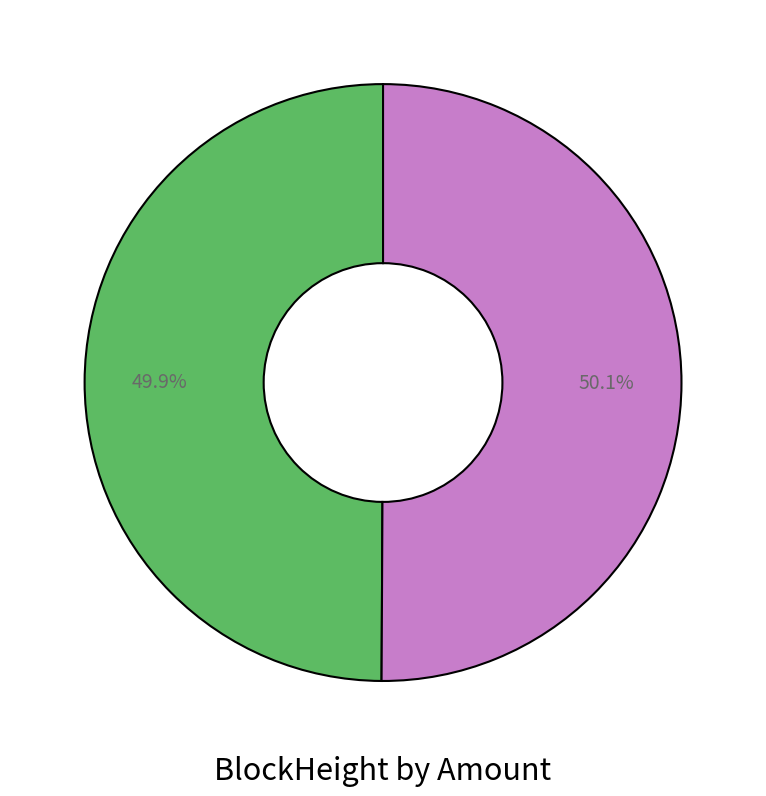

To the nearest percent, what is the average slice percentage?

50%